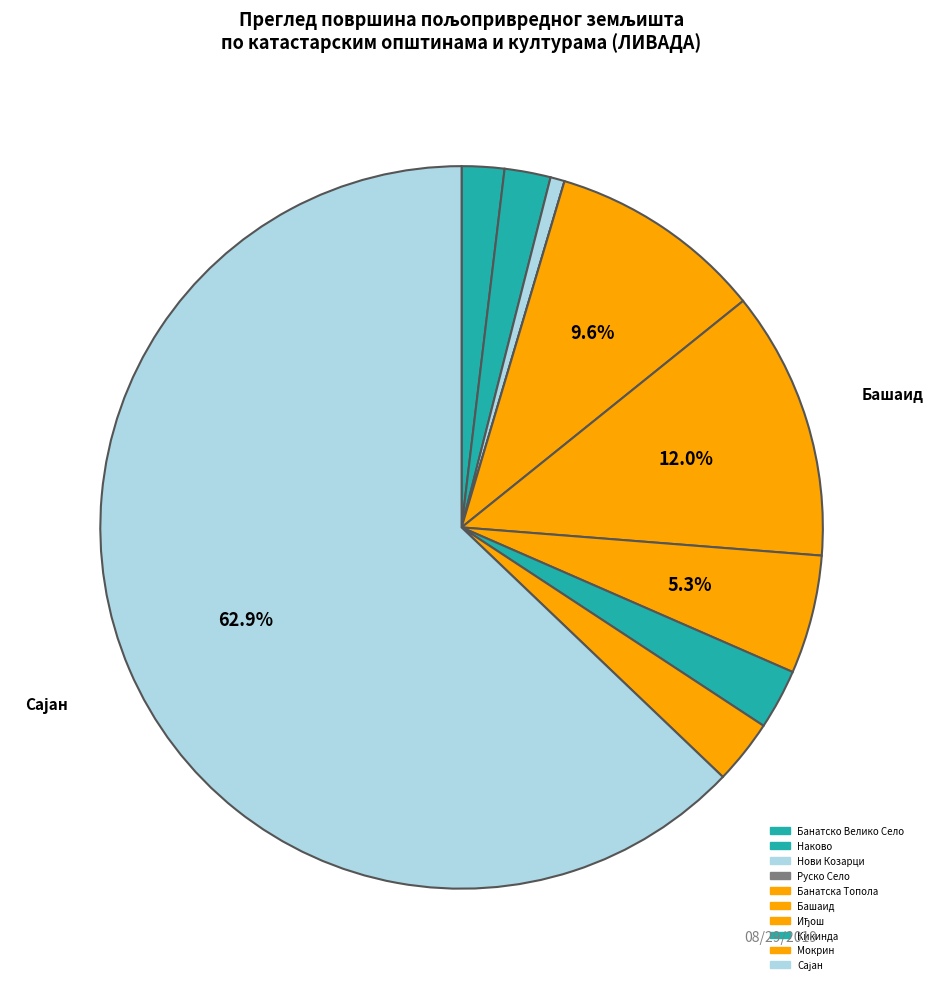

Between Башаид and Руско Село, which is larger?

Башаид